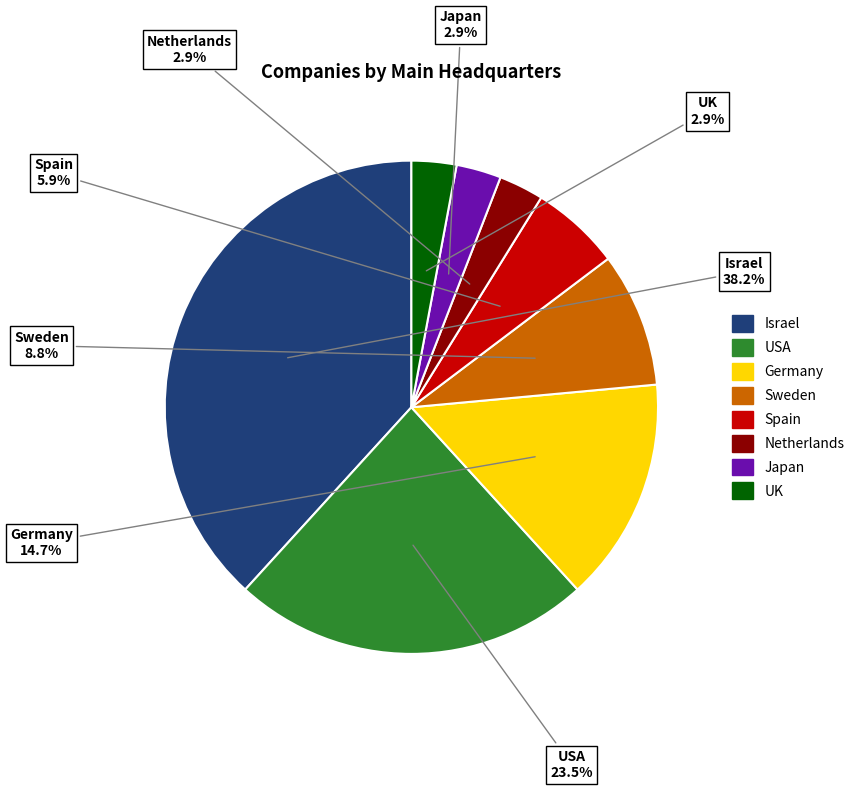

Is Israel the majority of the pie?

No